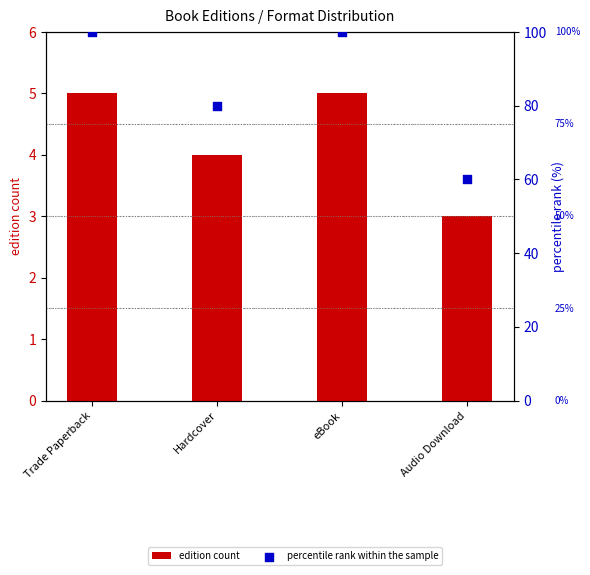

At which category is the sum across all series the highest?

Trade Paperback